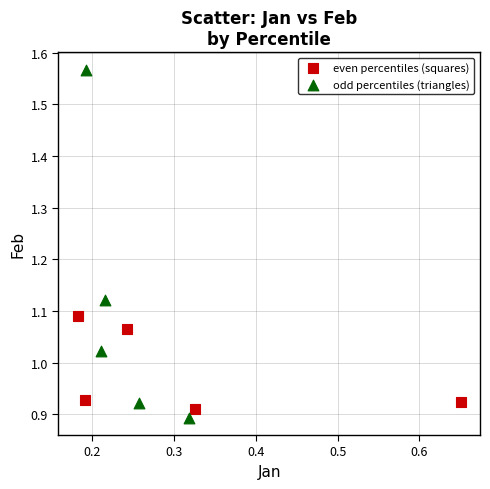

Which series has the largest Y range (max minus min)?

odd percentiles (triangles)